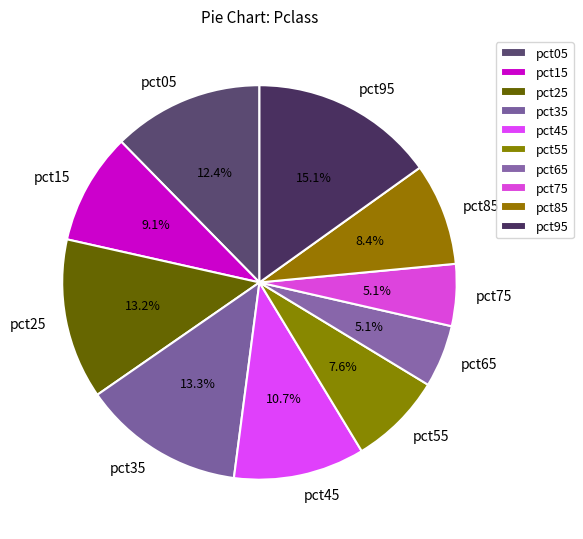

To the nearest percent, what portion does pct55 represent?

8%